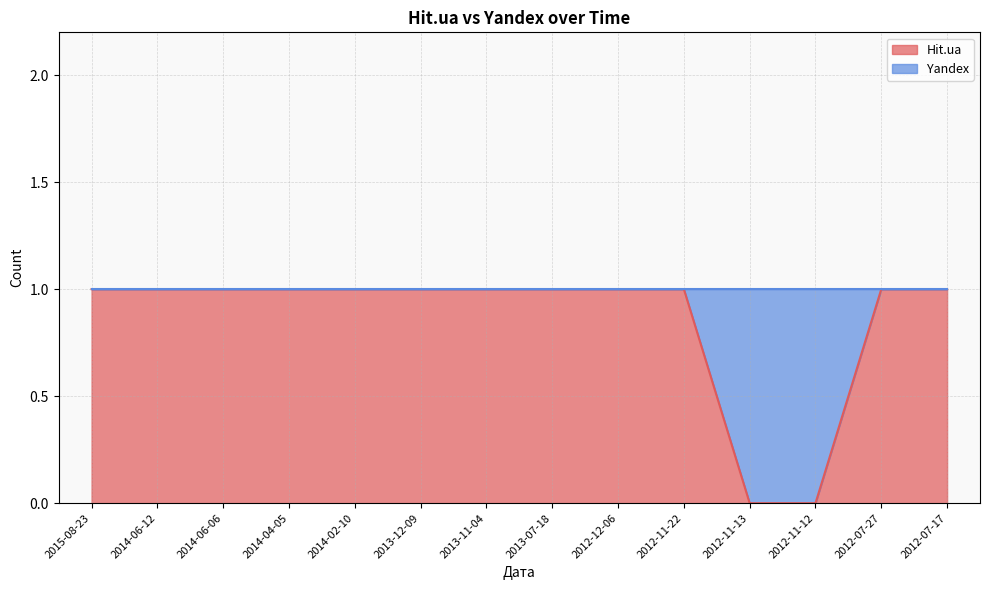

Reading right to left, list all the values displayed in this chart.

2012-07-17=1	2012-07-27=1	2012-11-12=0	2012-11-13=0	2012-11-22=1	2012-12-06=1	2013-07-18=1	2013-11-04=1	2013-12-09=1	2014-02-10=1	2014-04-05=1	2014-06-06=1	2014-06-12=1	2015-08-23=1